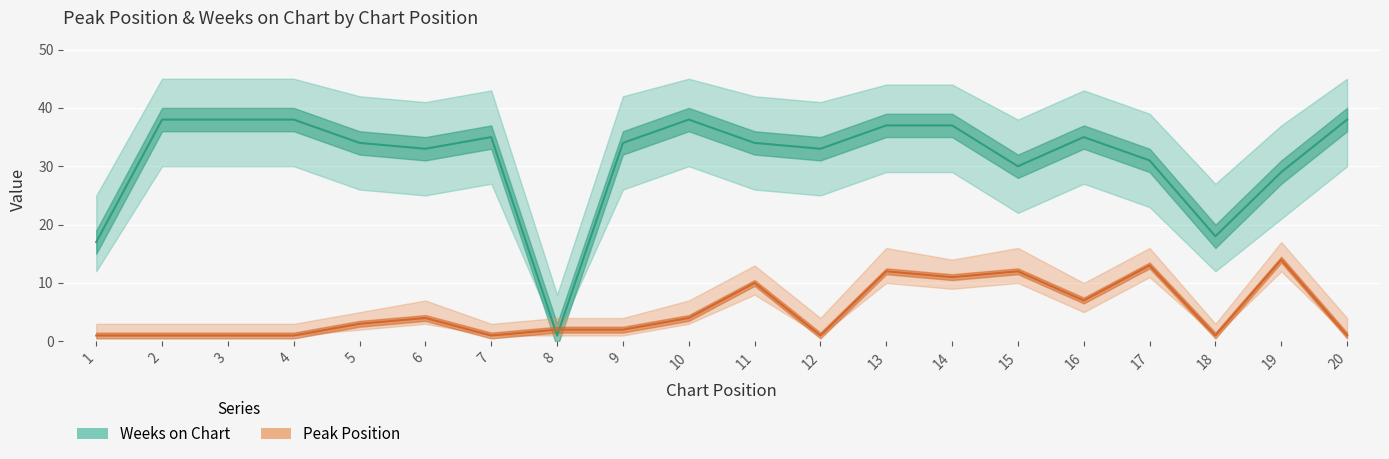

Which series has the widest spread of values?

Weeks on Chart